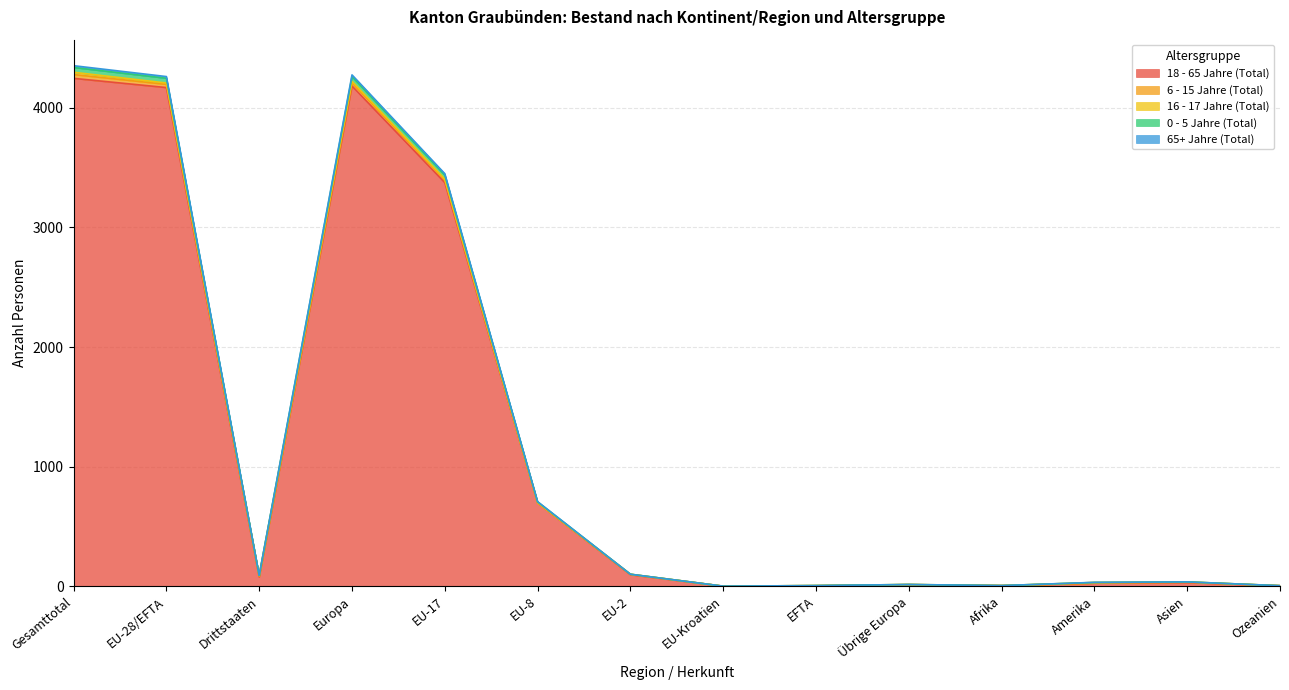

What is the label of the 14th point from the left?

Ozeanien